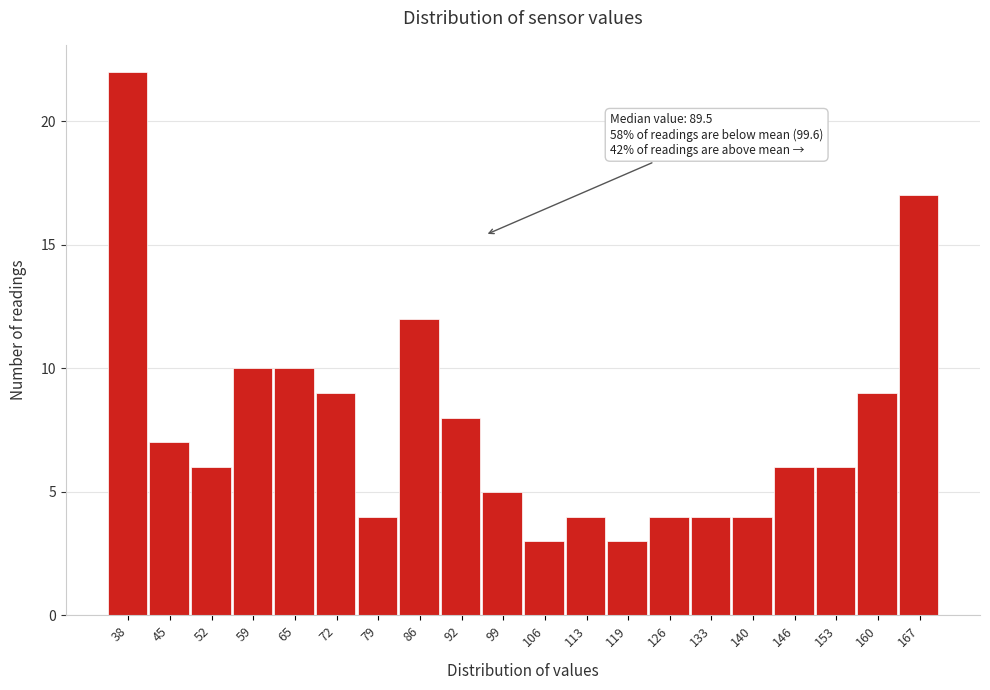

Reading left to right, what are all the values shown in this chart?

22	7	6	10	10	9	4	12	8	5	3	4	3	4	4	4	6	6	9	17